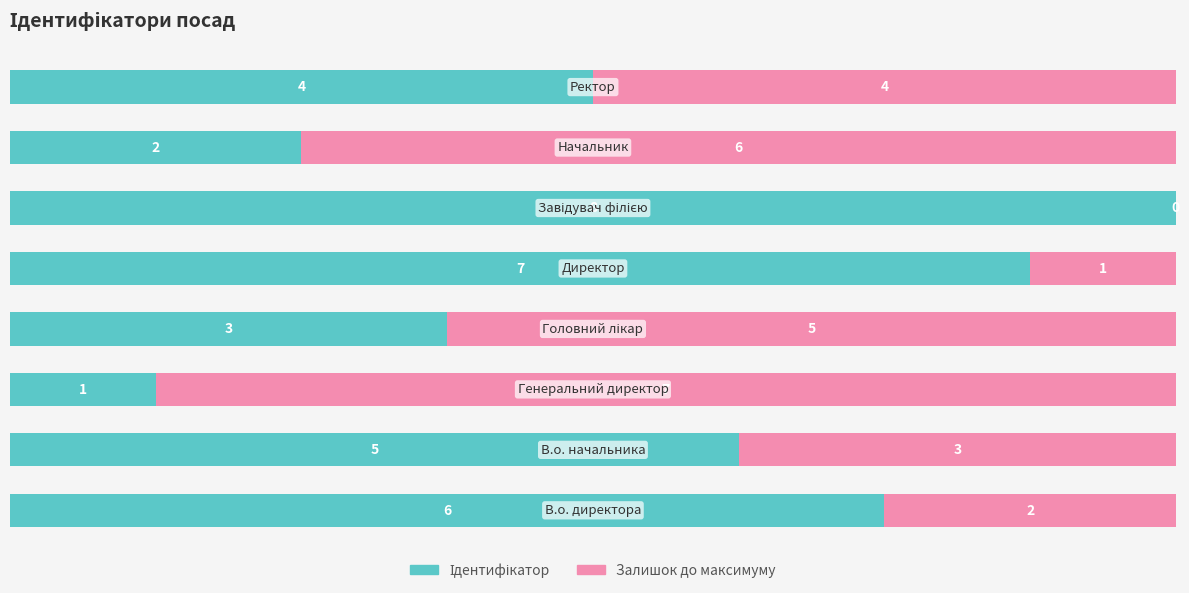

Count the number of data series in this chart.

2